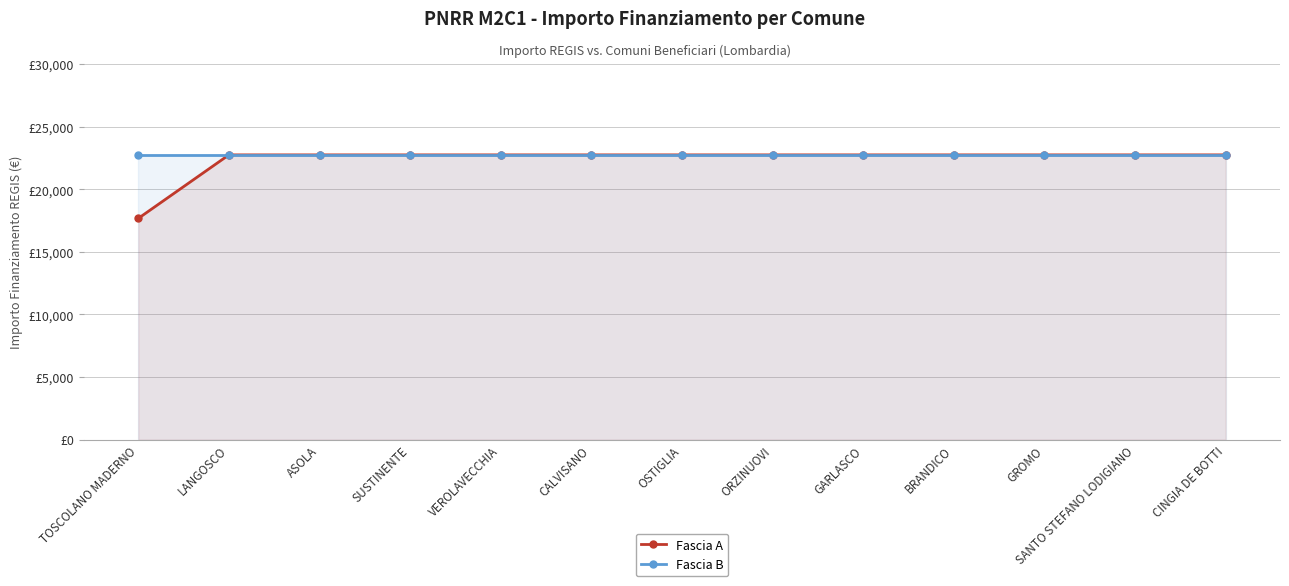

Which has a higher value, CALVISANO or BRANDICO?

CALVISANO